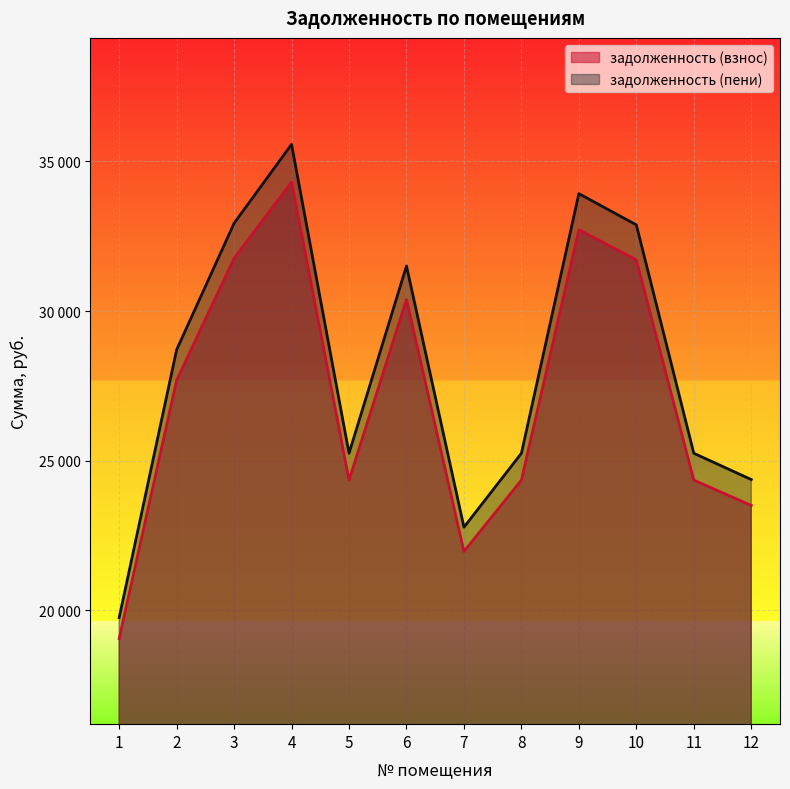

Does the chart display data point markers on the line(s)?

No